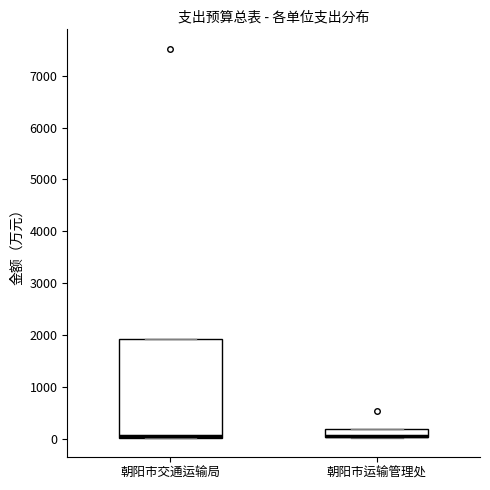

Comparing the boxes themselves (not the whiskers), which one is the tallest?

朝阳市交通运输局